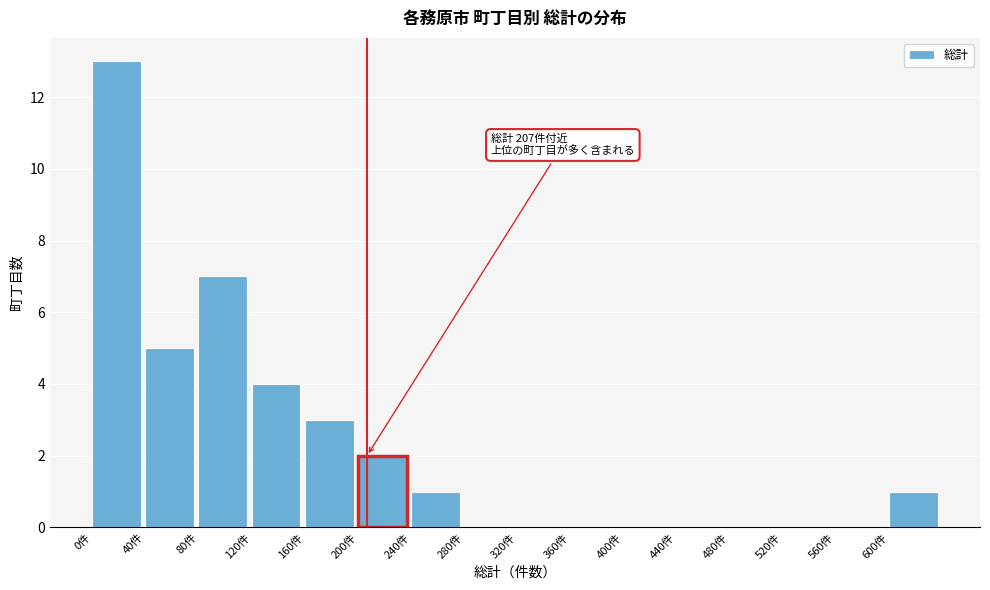

Which range on the x-axis has the tallest bar?

0 to 40